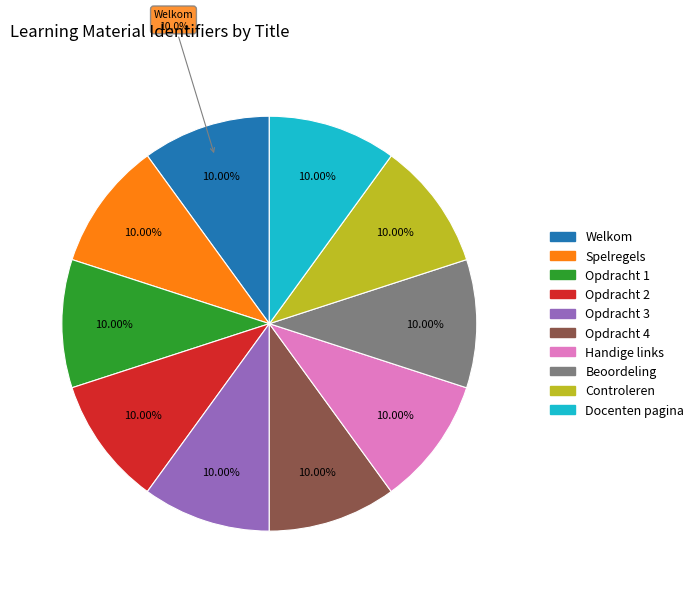

To the nearest percent, what is the combined percentage of Opdracht 2 and Opdracht 4?

20%